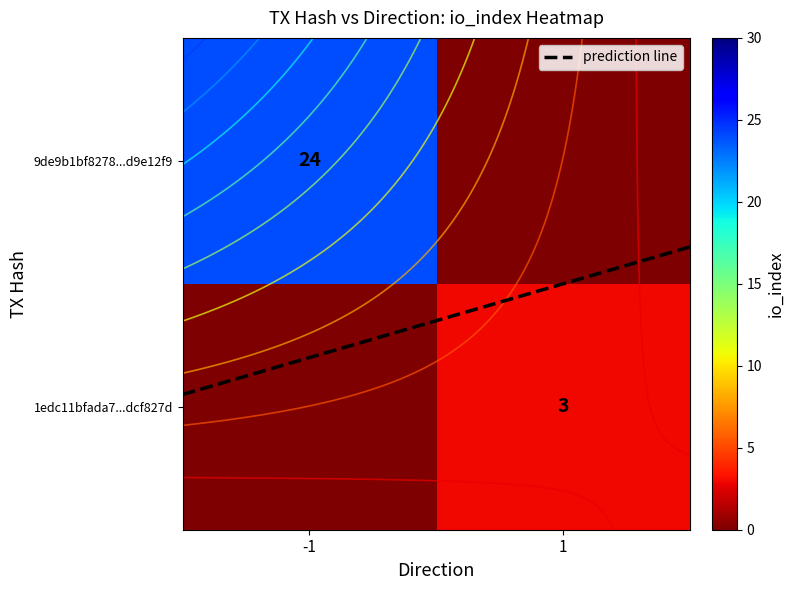

True or false: 1edc11bfada7f5a905bac9cc2fdc406ddcf827d has a value of 3 at io_index.

True